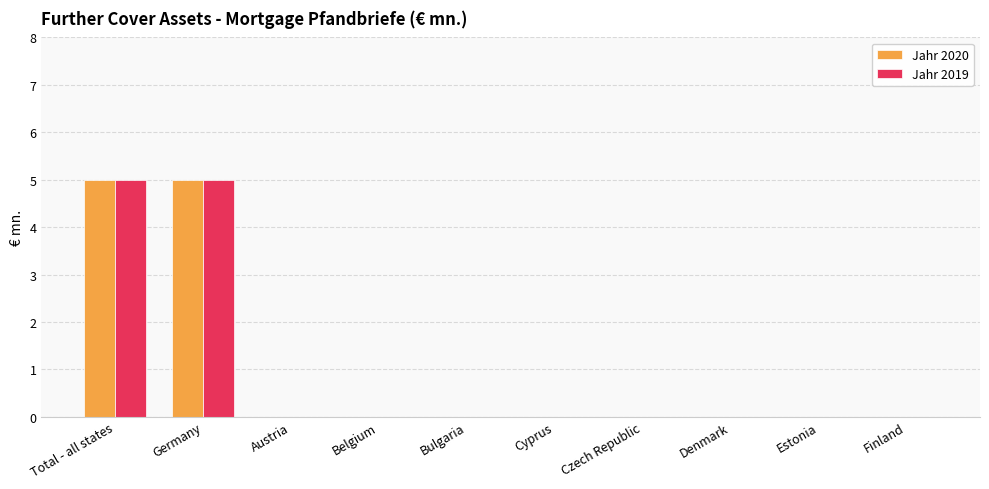

What is the maximum value shown in the chart?

5